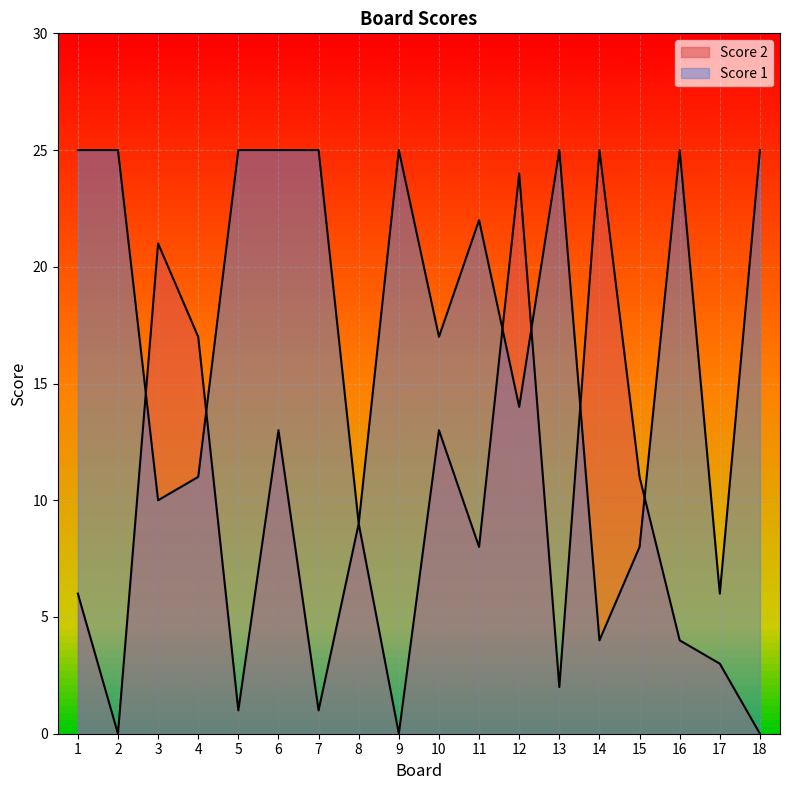

Reading left to right, what are all the values shown in this chart?

Score 2: 1=6	2=0	3=21	4=17	5=1	6=13	7=1	8=9	9=0	10=13	11=8	12=24	13=2	14=25	15=11	16=4	17=3	18=0
Score 1: 1=25	2=25	3=10	4=11	5=25	6=25	7=25	8=9	9=25	10=17	11=22	12=14	13=25	14=4	15=8	16=25	17=6	18=25